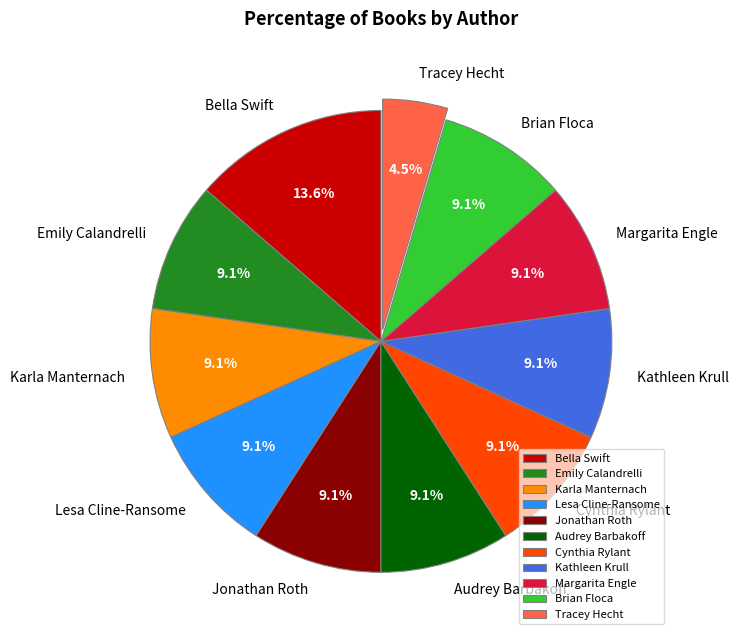

The Karla Manternach slice represents 9% of the pie. True or false?

True